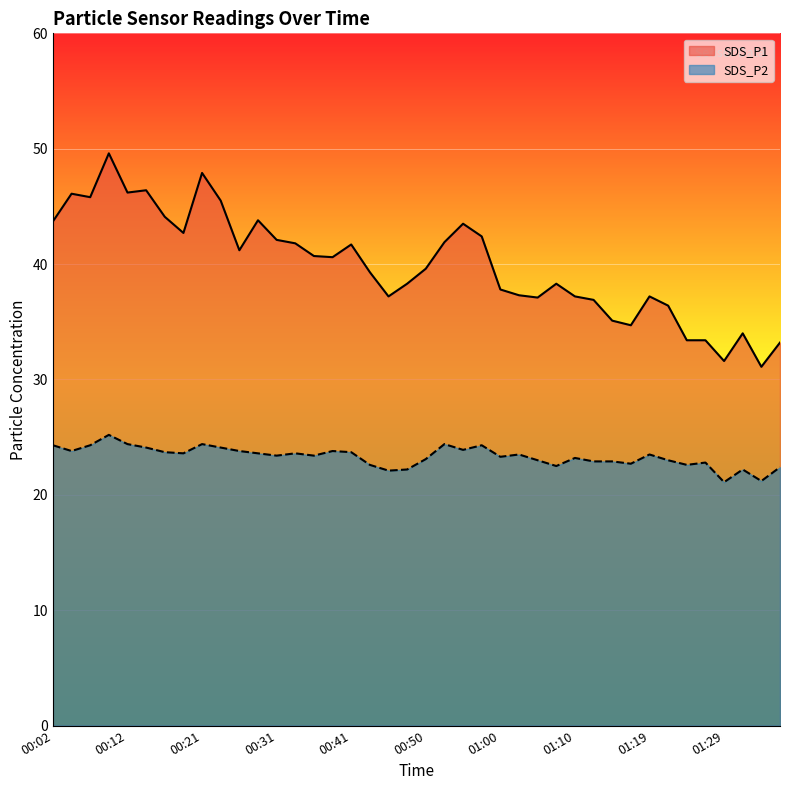

Where is SDS_P1 nearest to the value 40?

00:50